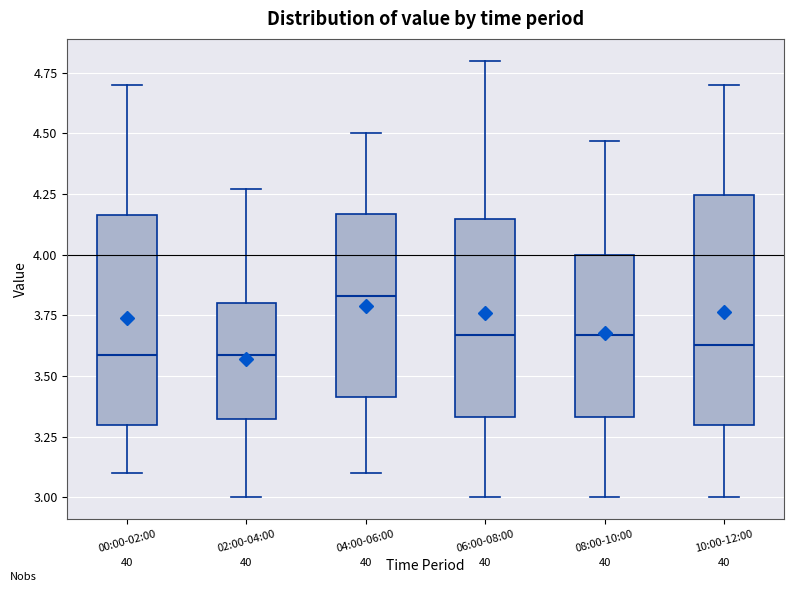

Comparing the boxes themselves (not the whiskers), which one is the tallest?

10:00-12:00